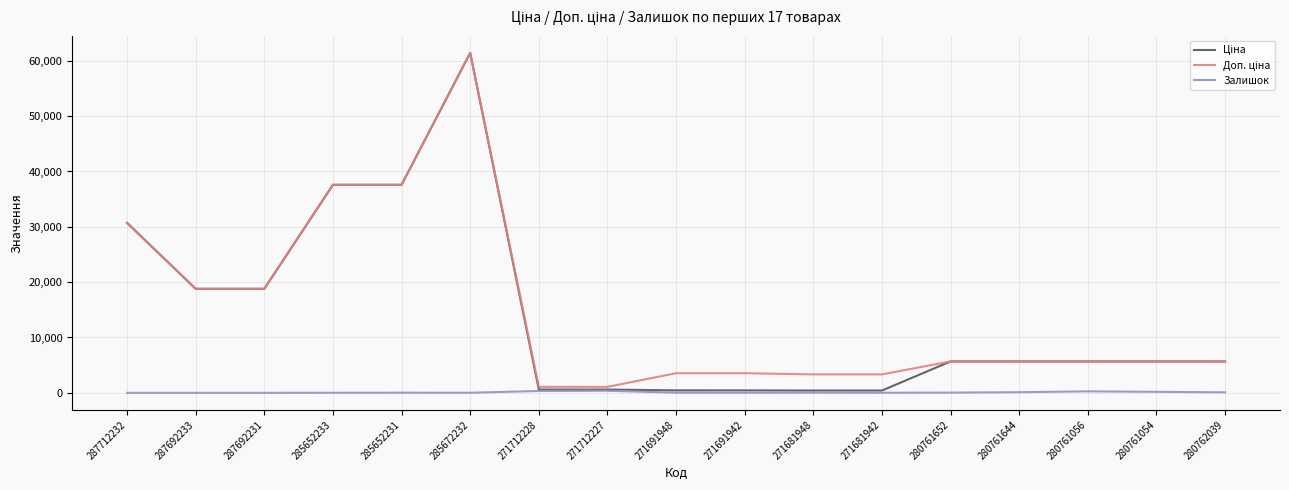

What is the sum of all Залишок values?

1528.0